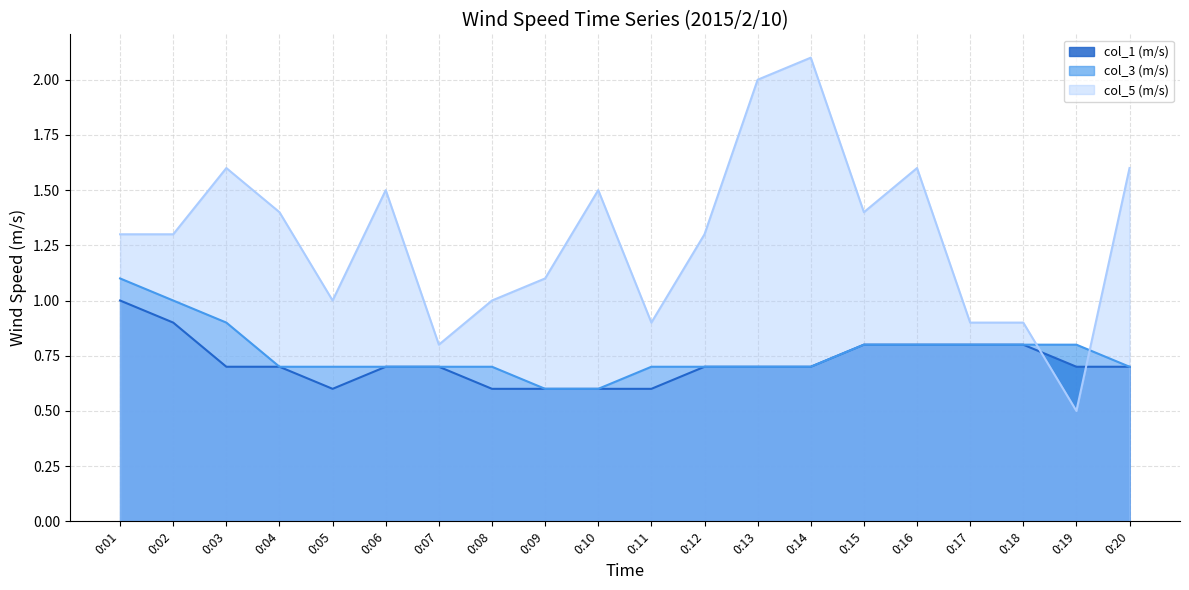

What is the value of the col_1 (m/s) point at the 7th from the left?

0.7